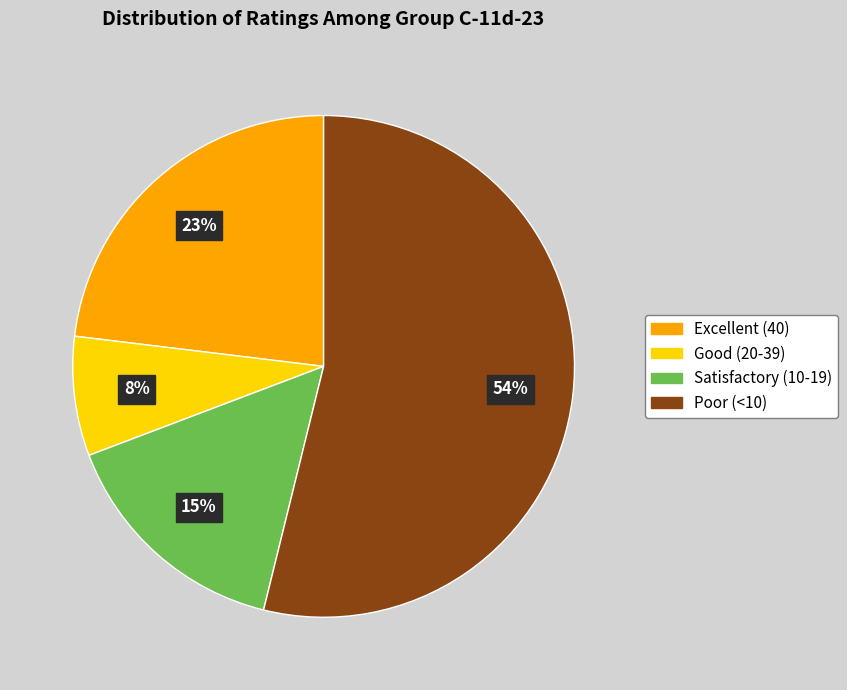

What is the smallest slice in the pie chart?

Good (20-39)